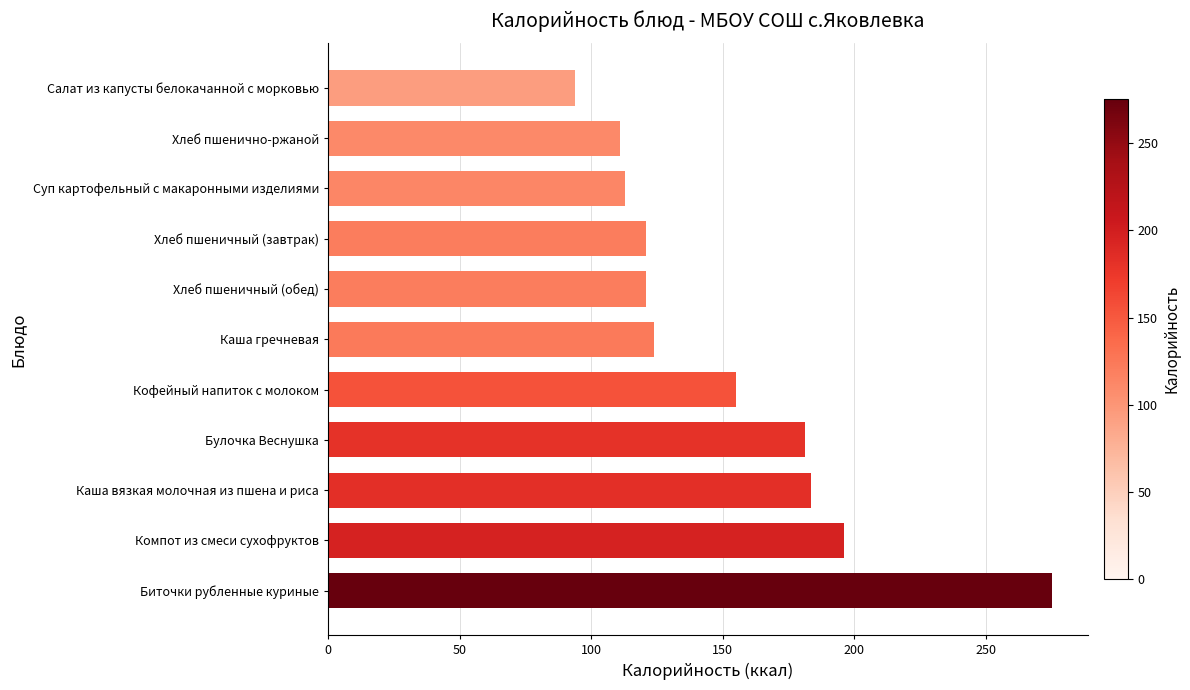

How many categories are shown in the chart?

11